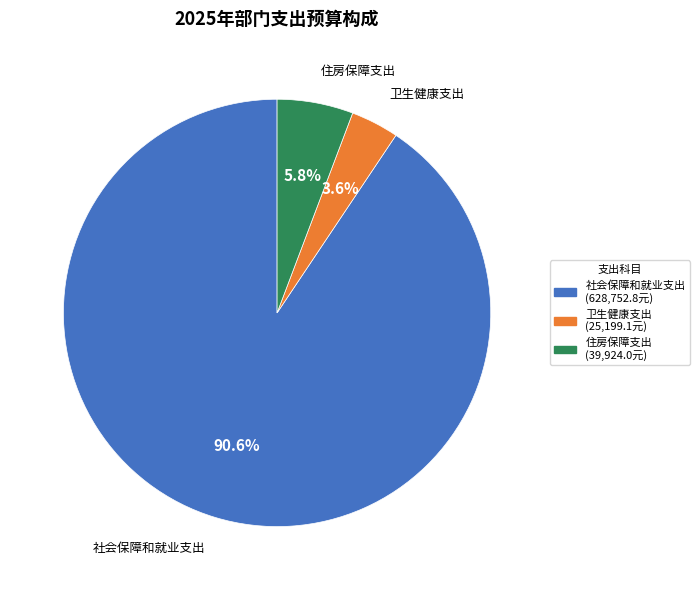

Which category has the smallest portion of the pie?

卫生健康支出